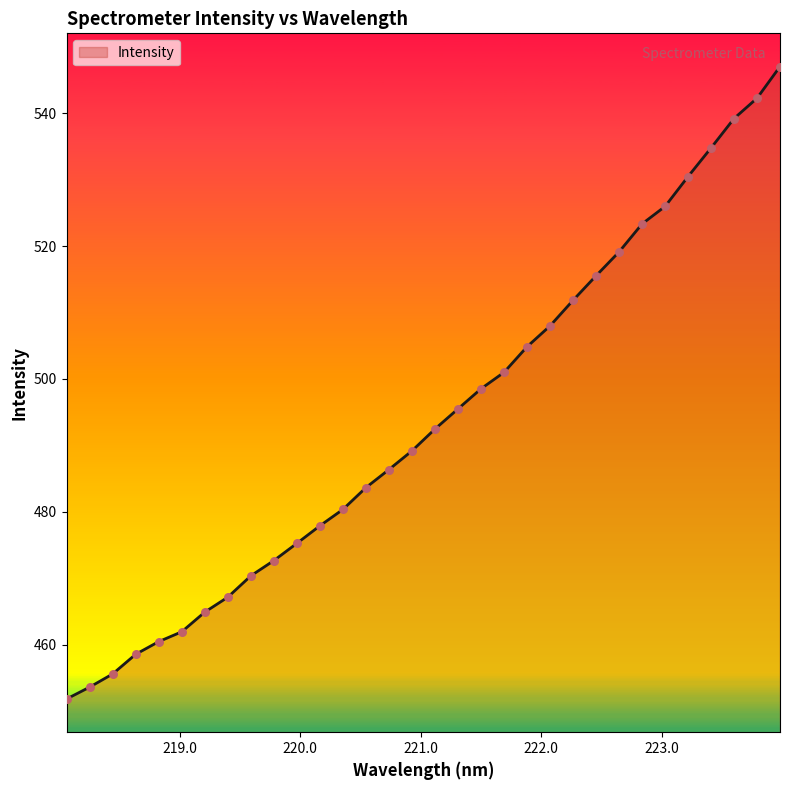

What is the difference between the maximum and minimum values?

95.2